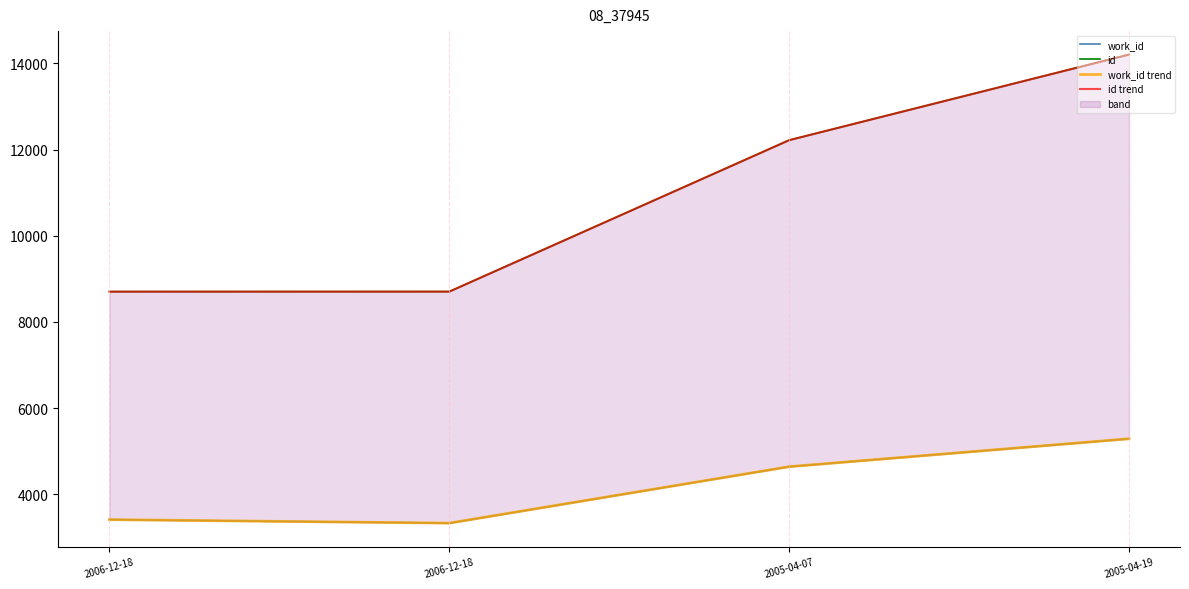

Rank the series by their maximum value, from highest to lowest.

id, id trend, work_id, work_id trend